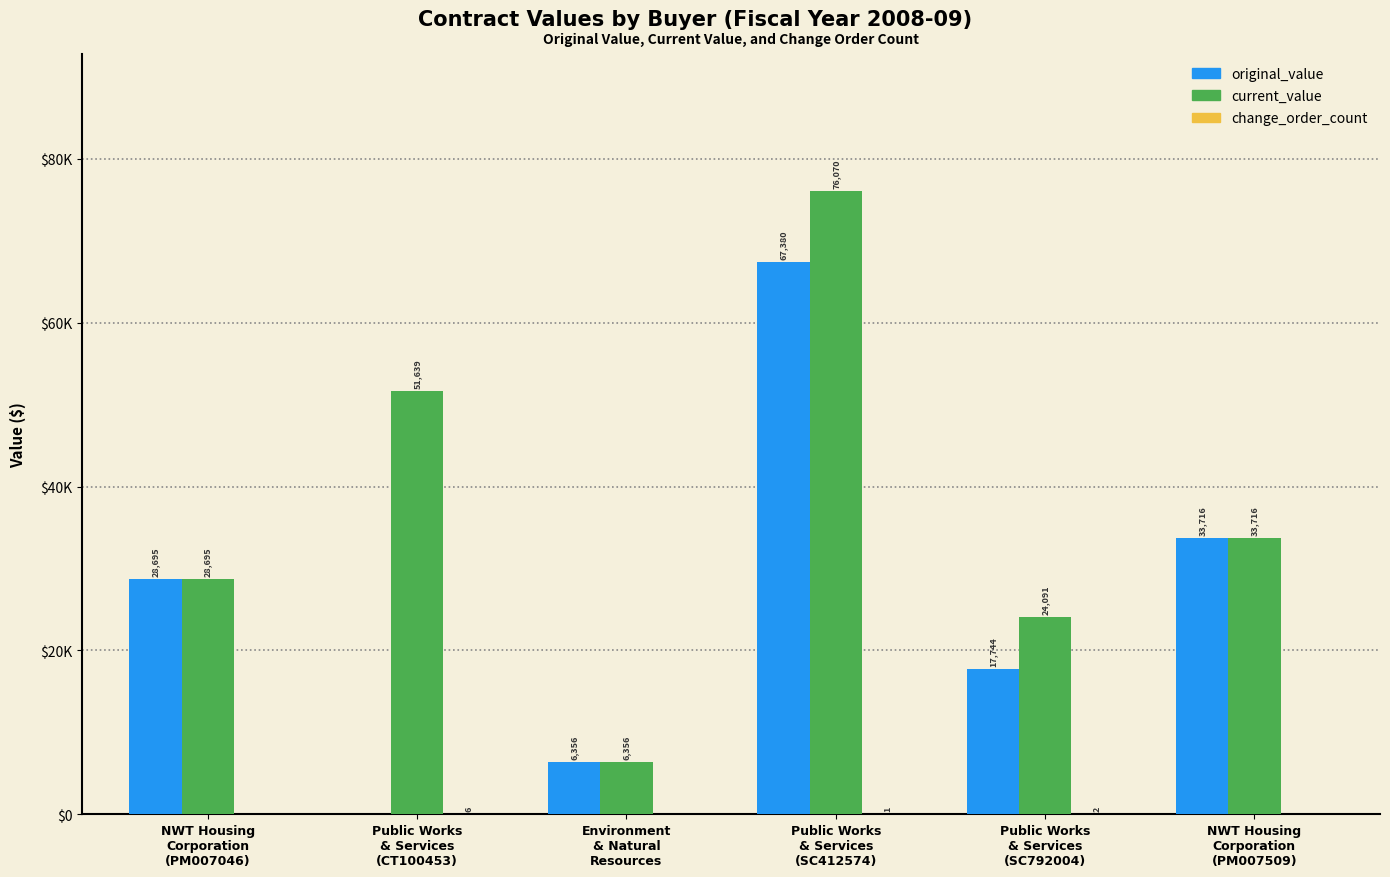

What is the total value across all series at Public Works
& Services
(SC412574)?

143451.0